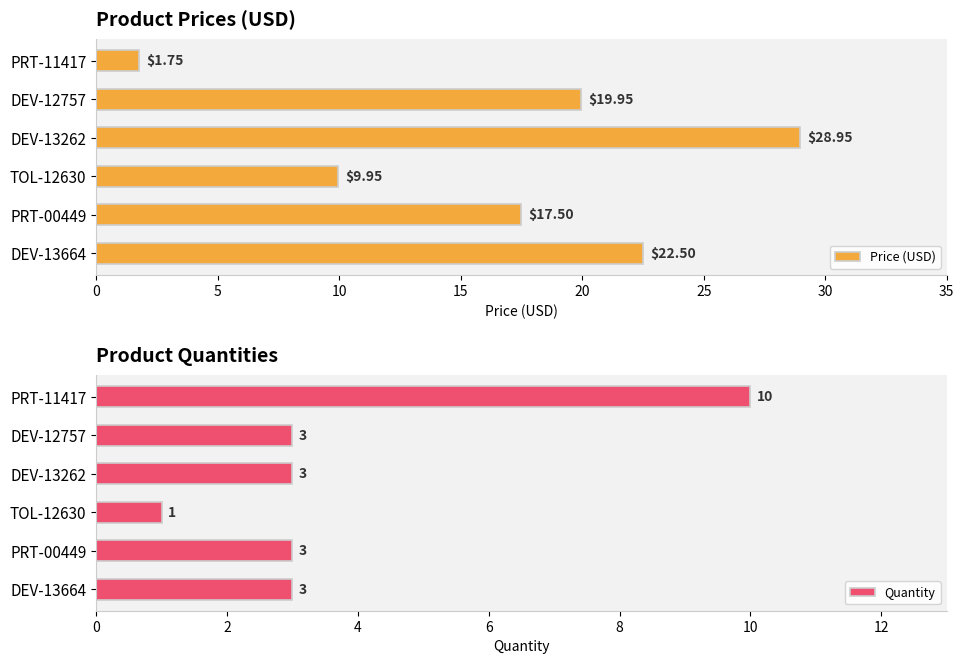

Rank the series by their average value, from highest to lowest.

Price (USD), Quantity